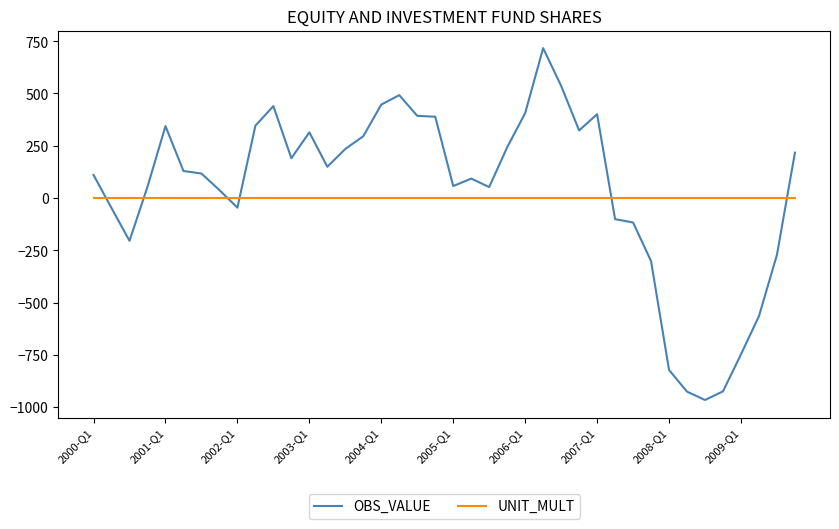

True or false: UNIT_MULT and OBS_VALUE intersect in this chart.

True